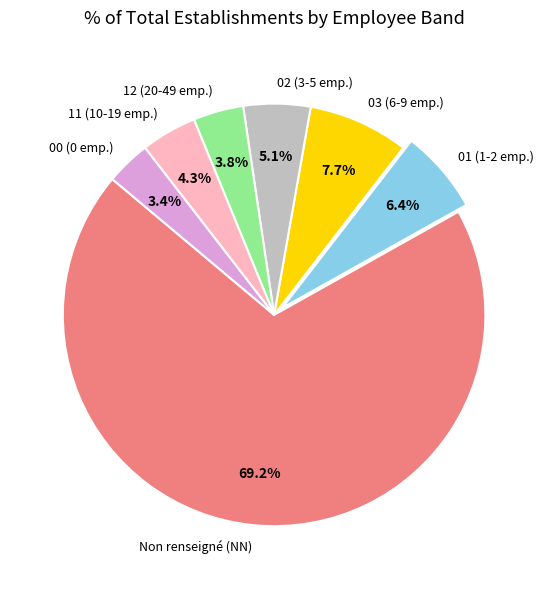

Is 00 (0 emp.) the majority of the pie?

No